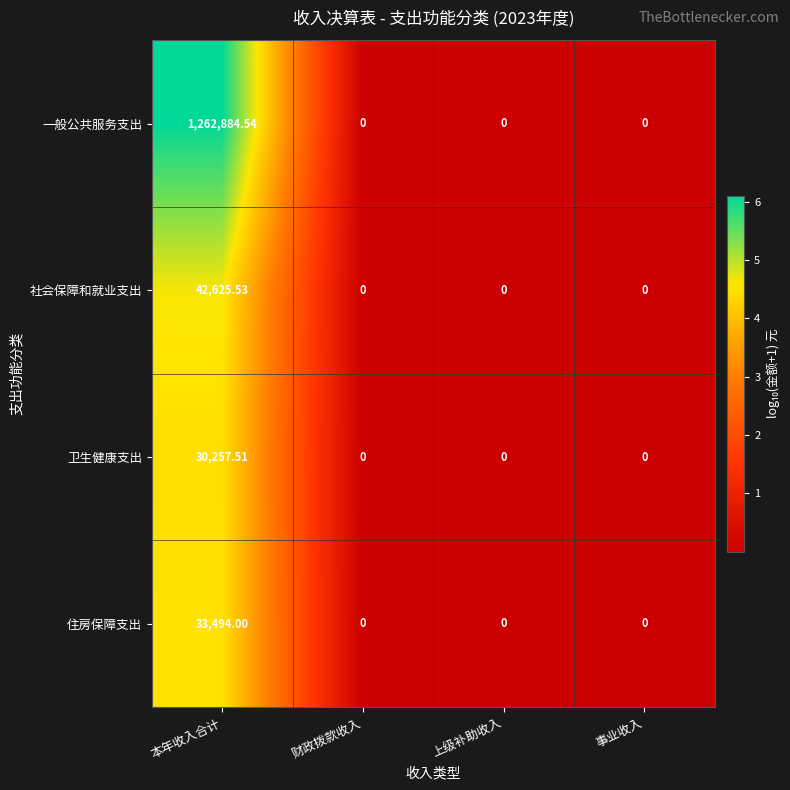

At which category is the sum across all series the highest?

本年收入合计